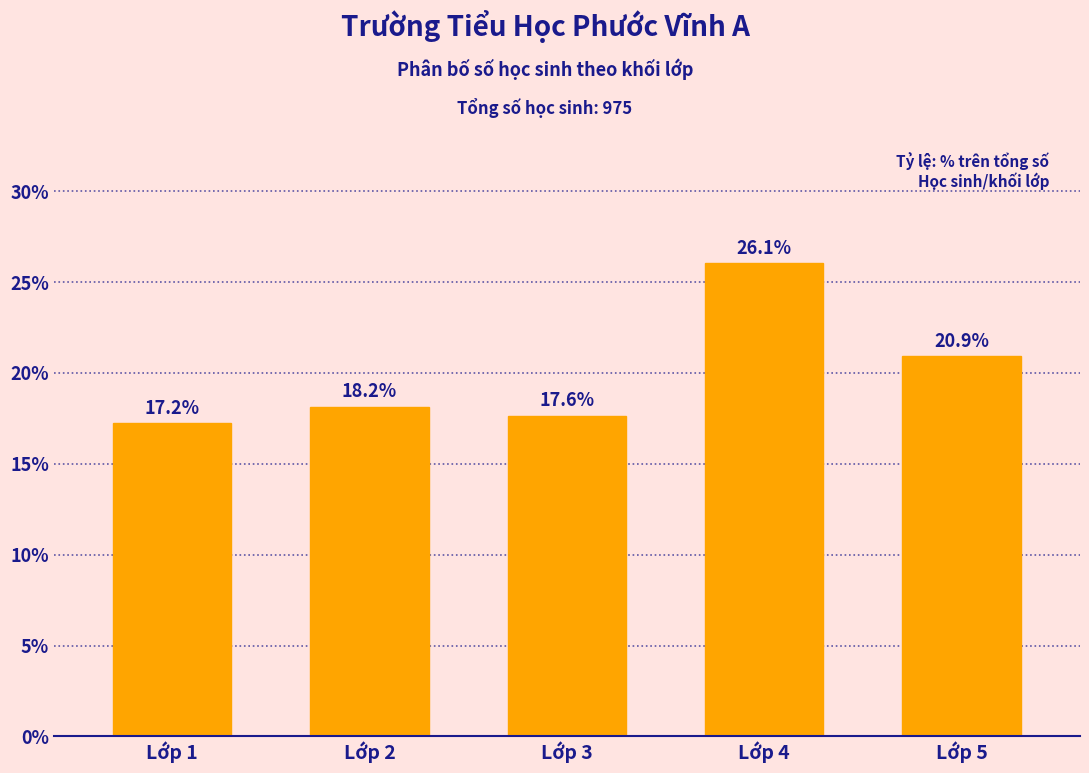

Reading right to left, what are all the values shown in this chart?

20.9	26.1	17.6	18.2	17.2